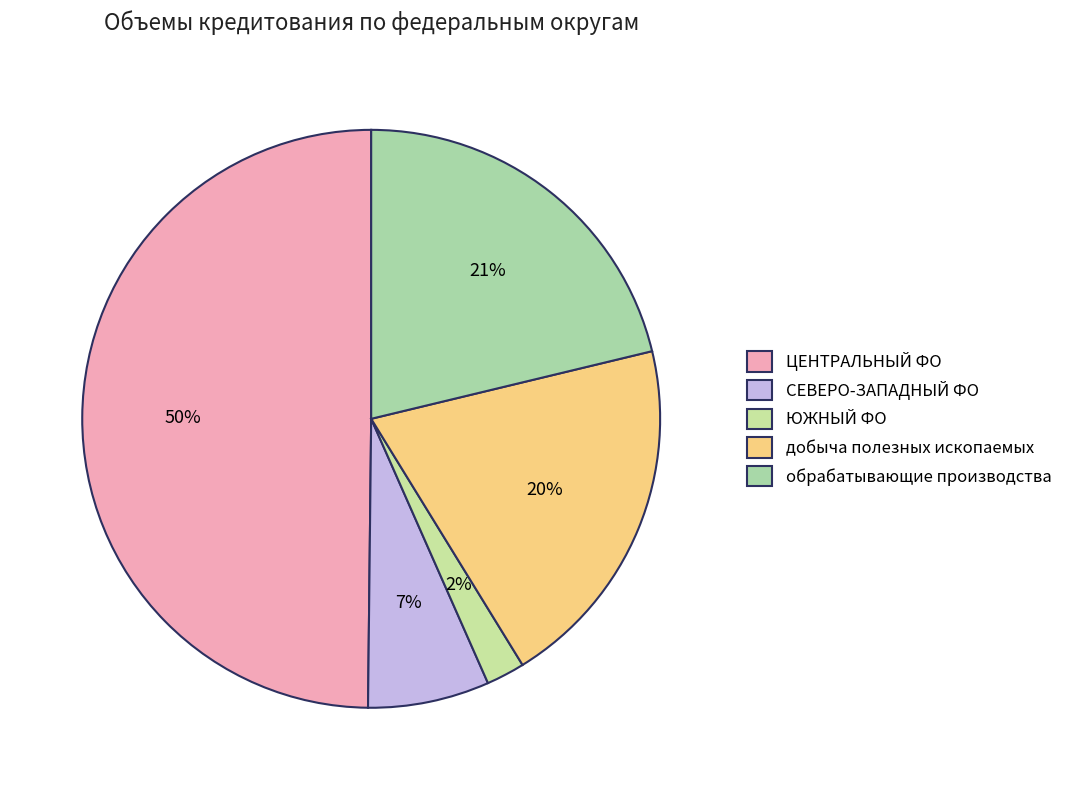

Is it true that обрабатывающие производства is 41% of the pie?

False